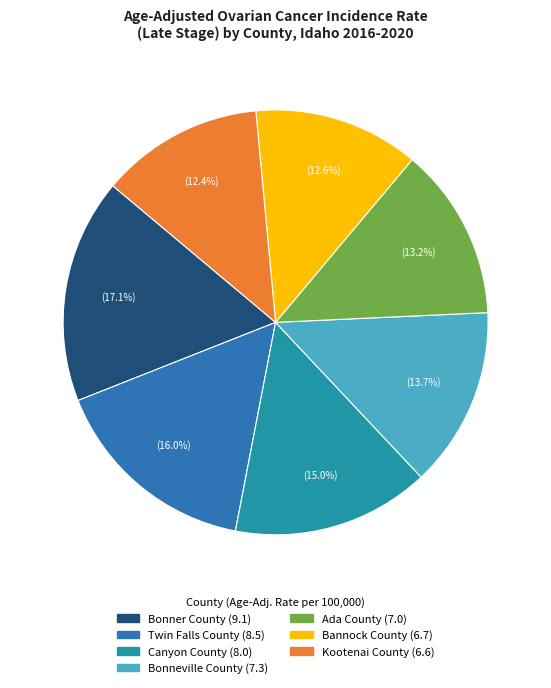

Which slice is the largest?

Bonner County